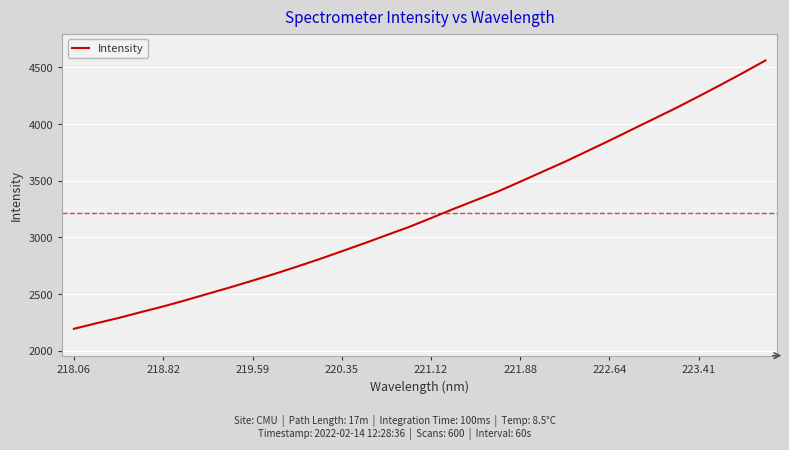

True or false: there are more than 1 points higher than both neighbors.

False